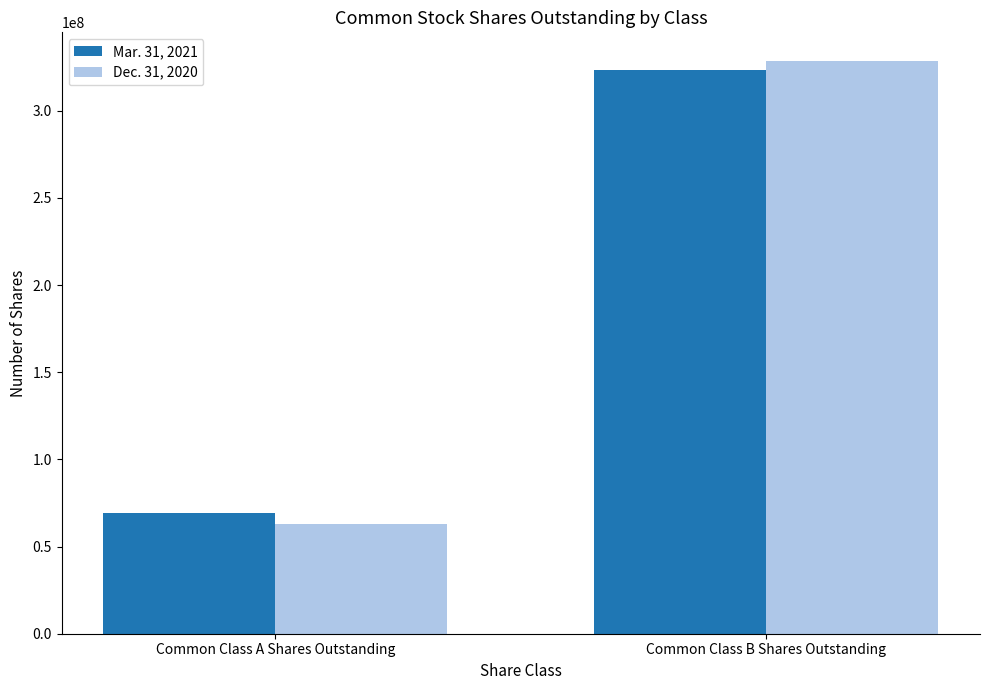

What is the difference between the maximum and minimum values in the Mar. 31, 2021 series?

254371000